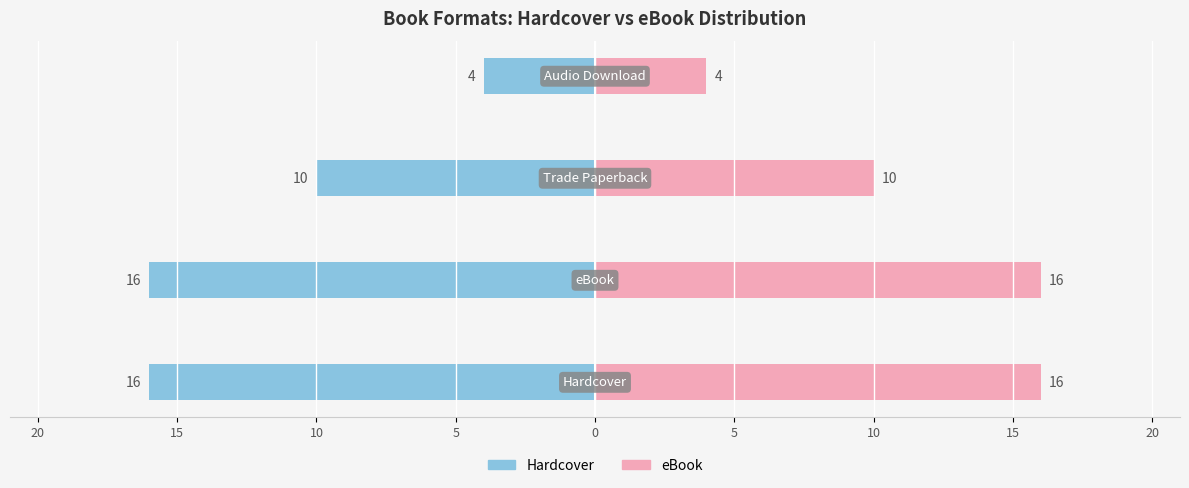

What is the value of the eBook (Series B) bar at the 1st from the left?

16